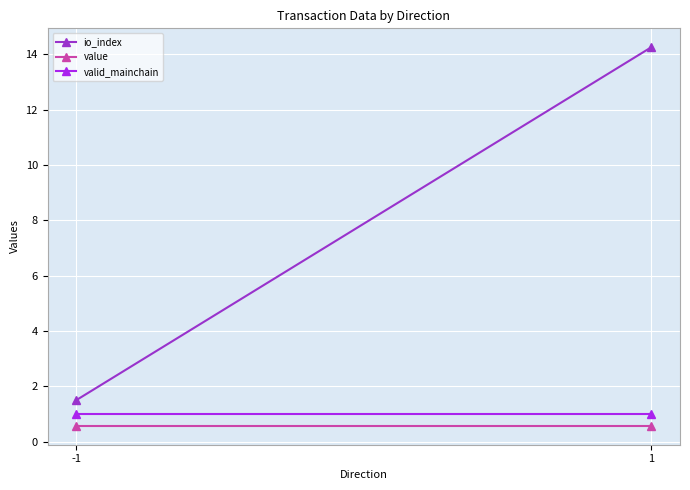

Which series has the largest range (max minus min)?

io_index